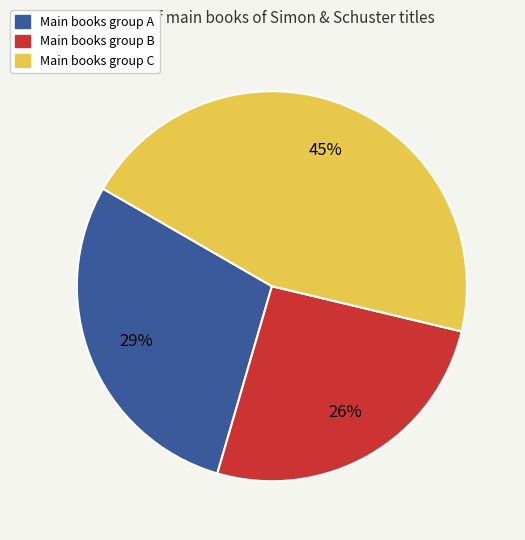

To the nearest percent, what percentage of the pie is Main books group C?

45%